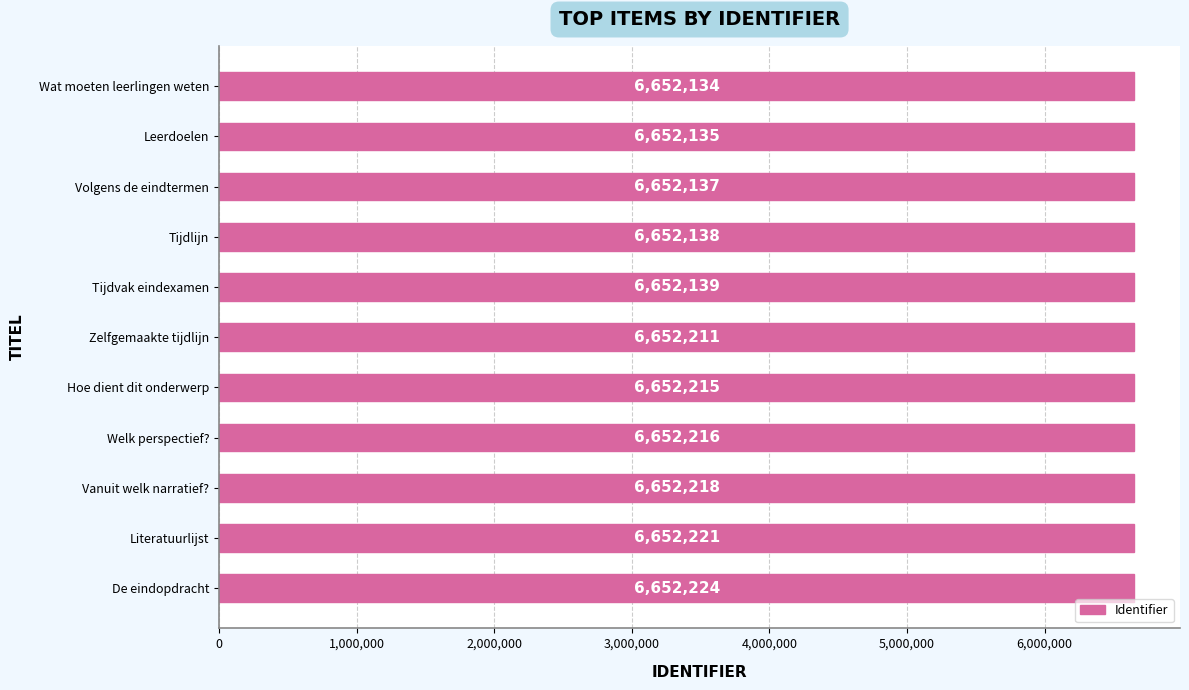

Reading top to bottom, list all the values displayed in this chart.

6652134	6652135	6652137	6652138	6652139	6652211	6652215	6652216	6652218	6652221	6652224